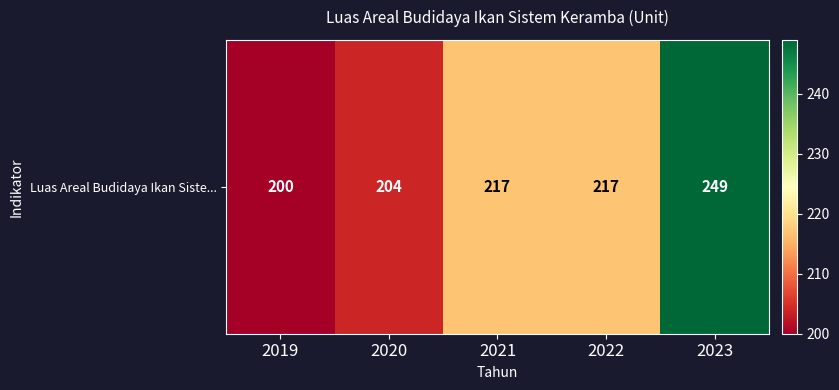

The value at 2022 is 217. True or false?

True